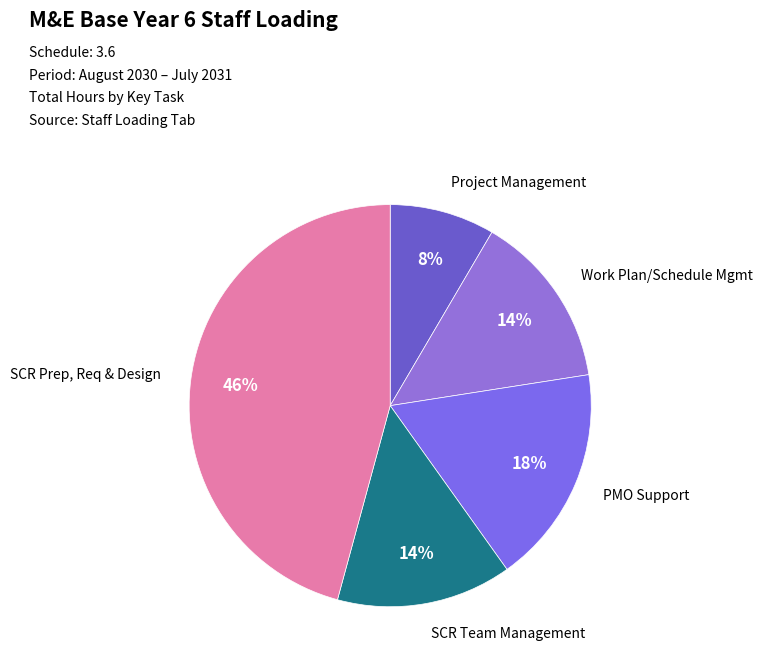

What is the ratio of the value at Project Management to the value at SCR Team Management?

0.6